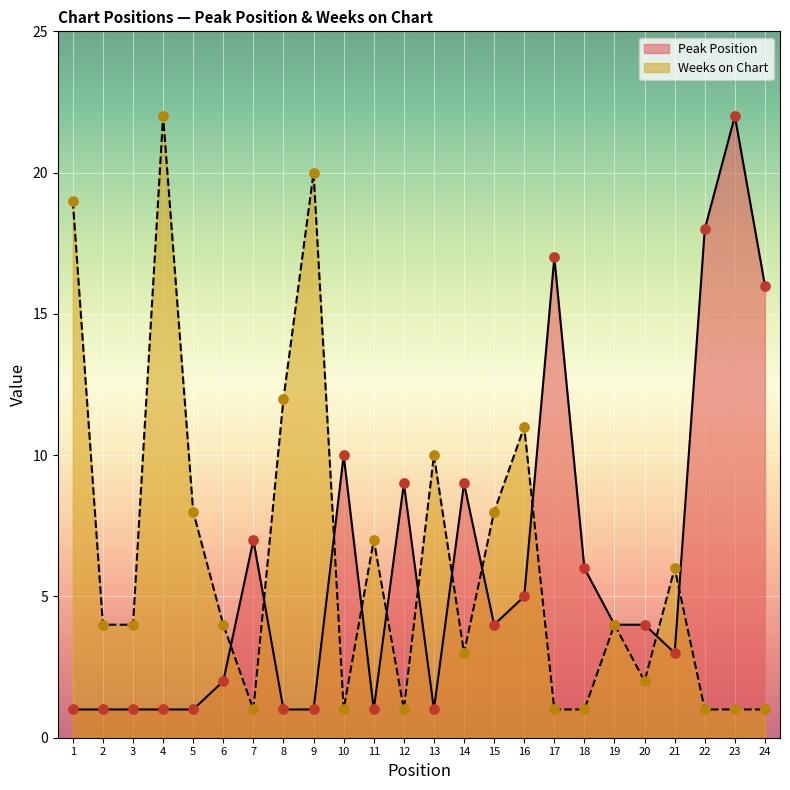

Which series reaches the maximum Y coordinate?

Peak Position